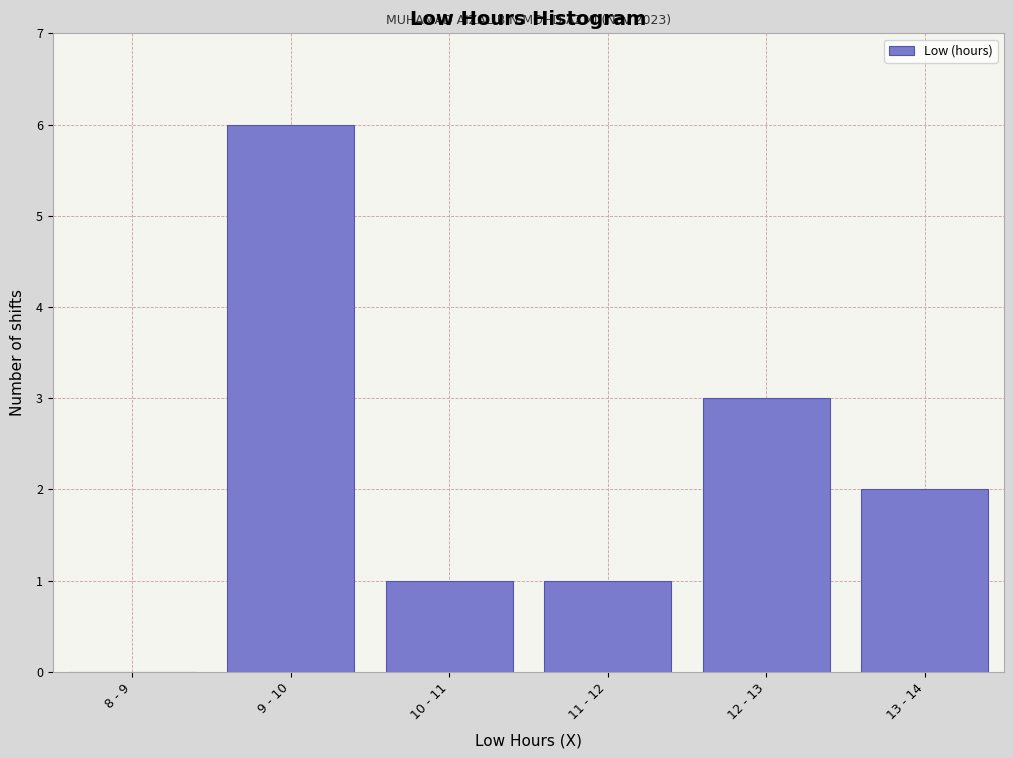

Reading right to left, transcribe all the data shown in this chart.

13 - 14=2	12 - 13=3	11 - 12=1	10 - 11=1	9 - 10=6	8 - 9=0